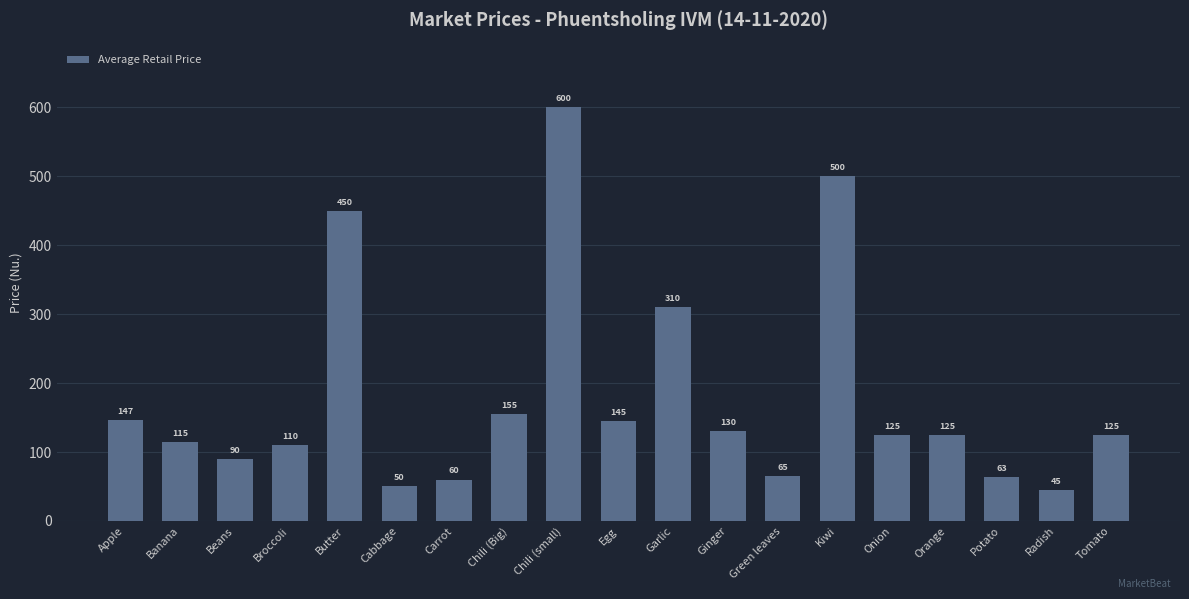

At which label is the value closest to 322?

Garlic